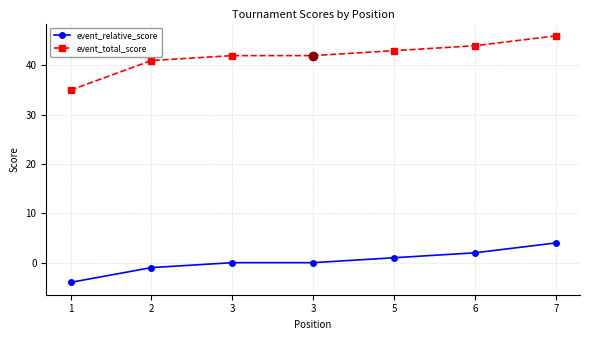

How many data points does each series have?

7